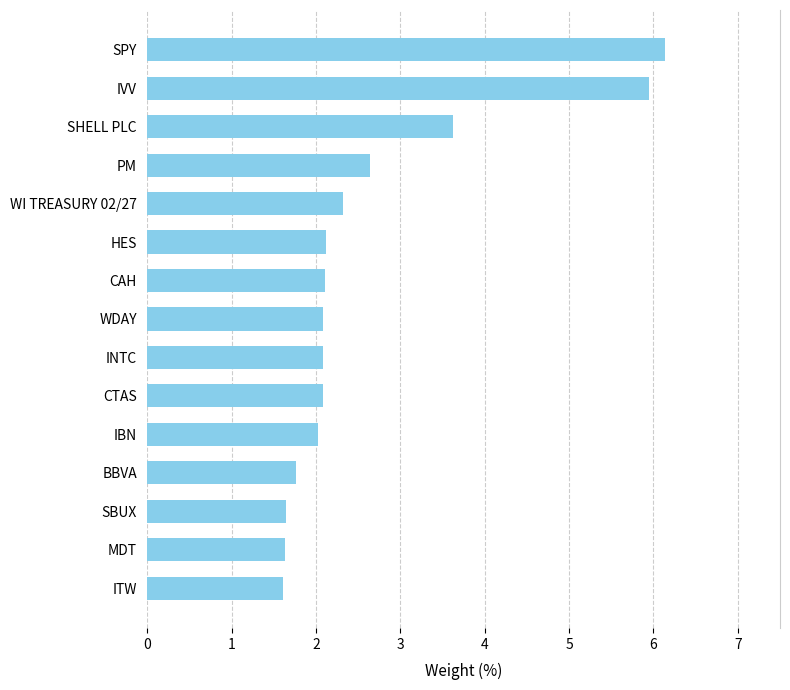

What is the change in value from SBUX to CAH?

+0.5